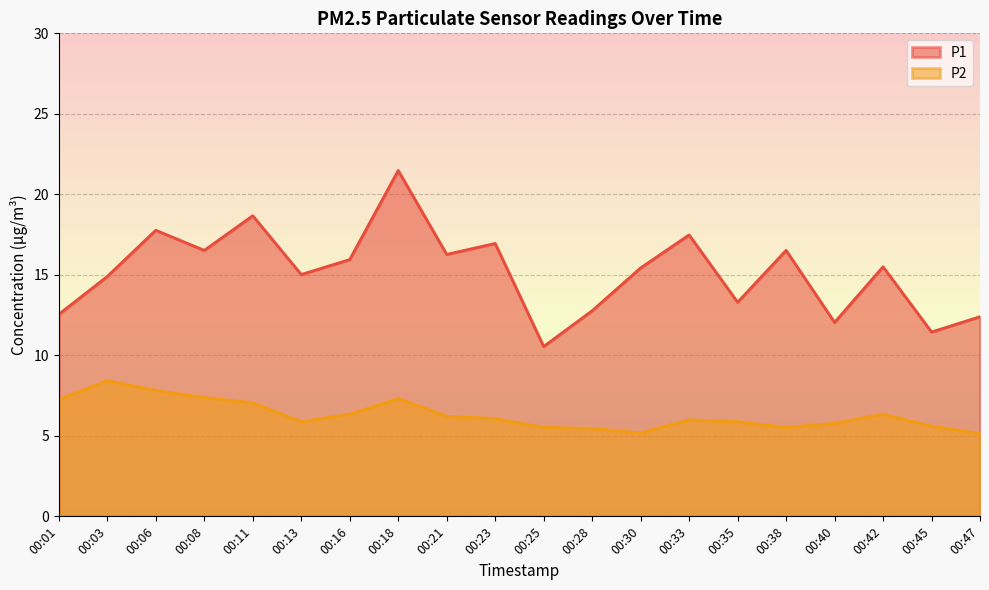

What is the difference between the maximum and minimum values in the P1 series?

10.9